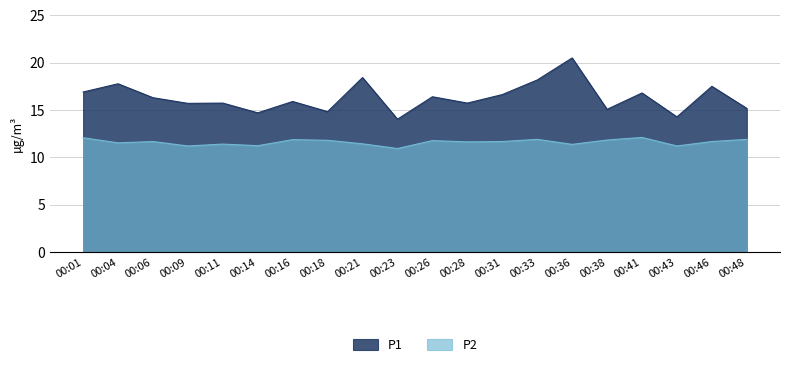

What is the total value across all series at 00:11?

27.1